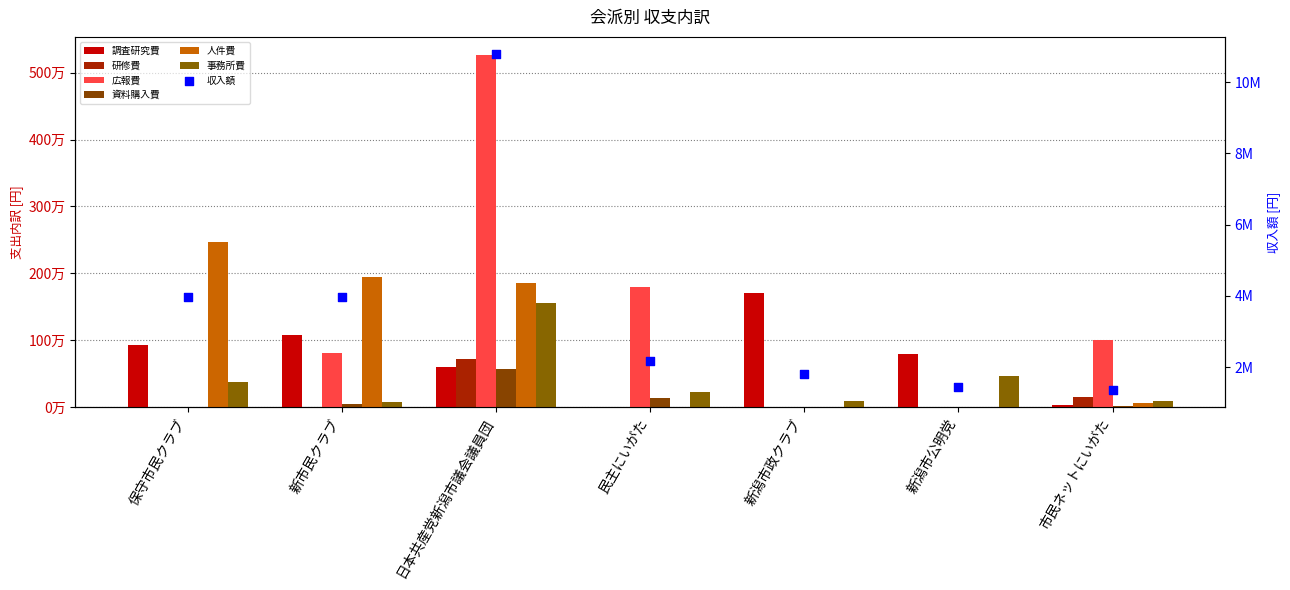

Which series reaches the minimum Y coordinate?

研修費